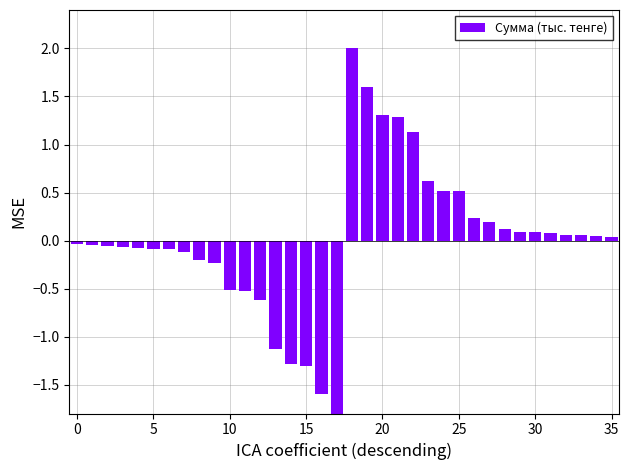

What value does the data have at 31?

0.1